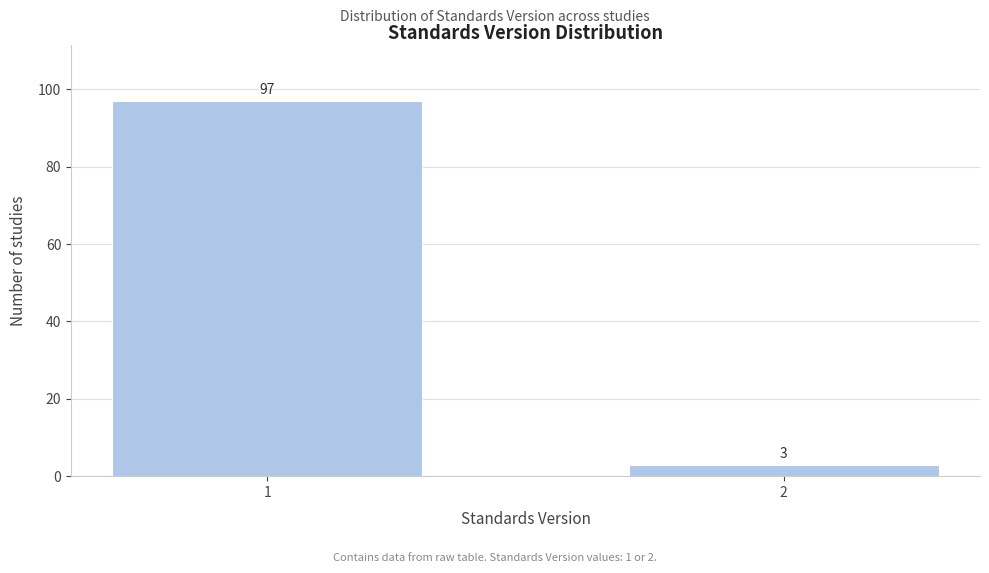

Reading right to left, transcribe all the data shown in this chart.

2=3	1=97